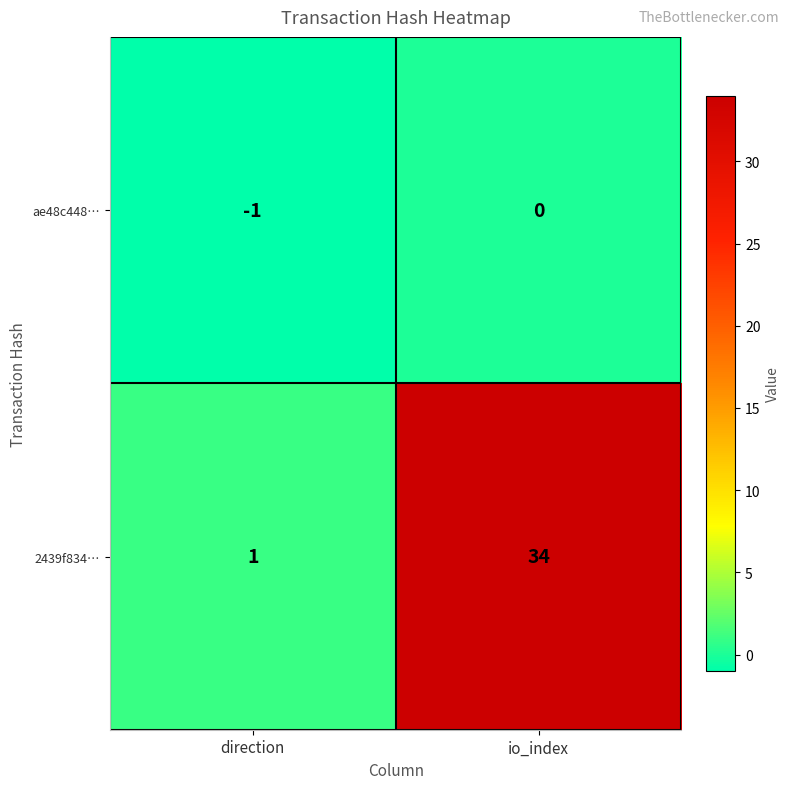

What is the difference between the highest and lowest values at io_index?

34